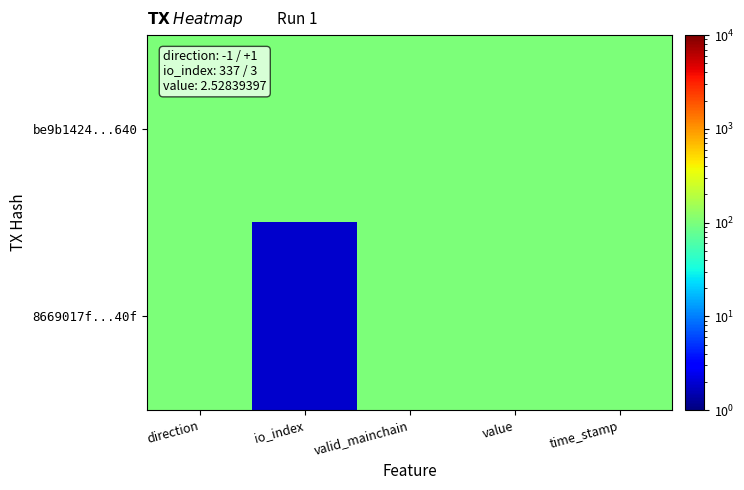

Which series has the largest range (max minus min)?

8669017f...40f